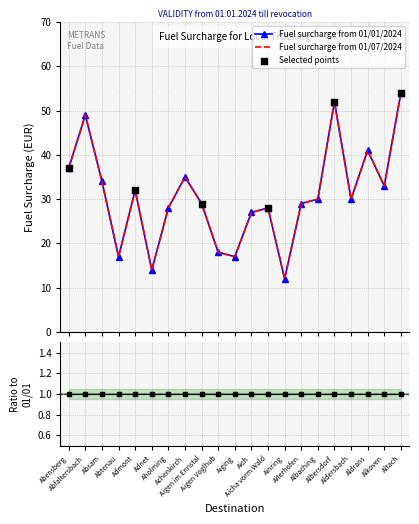

Is the value of Fuel surcharge from 01/01/2024 at Aicha vorm Wald greater than the value of Fuel surcharge from 01/07/2024 at Altach?

No